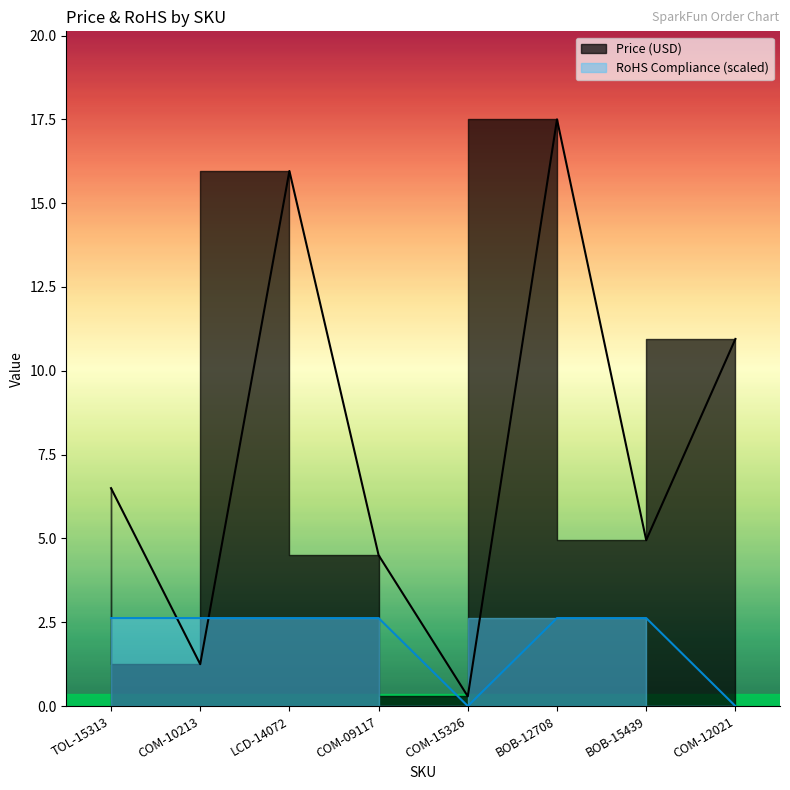

Which category has the highest value across all series?

BOB-12708